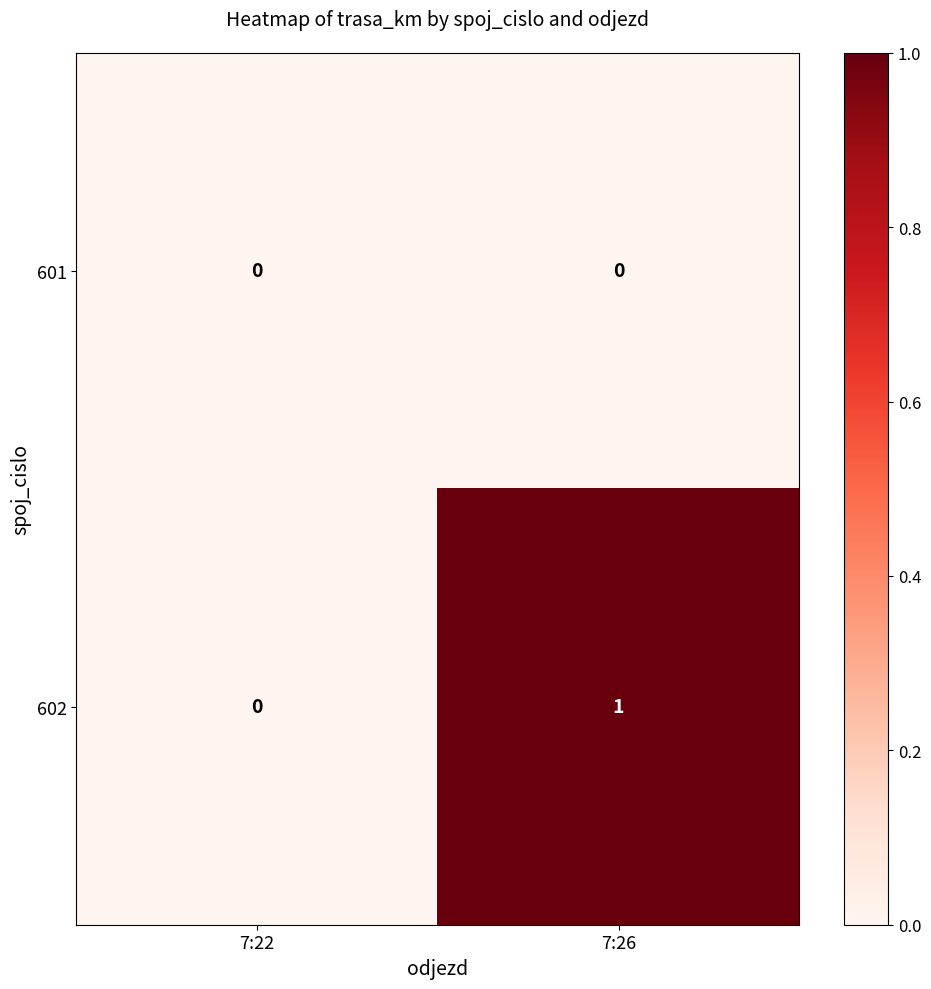

What is the difference between the highest and lowest values at 7:26?

1